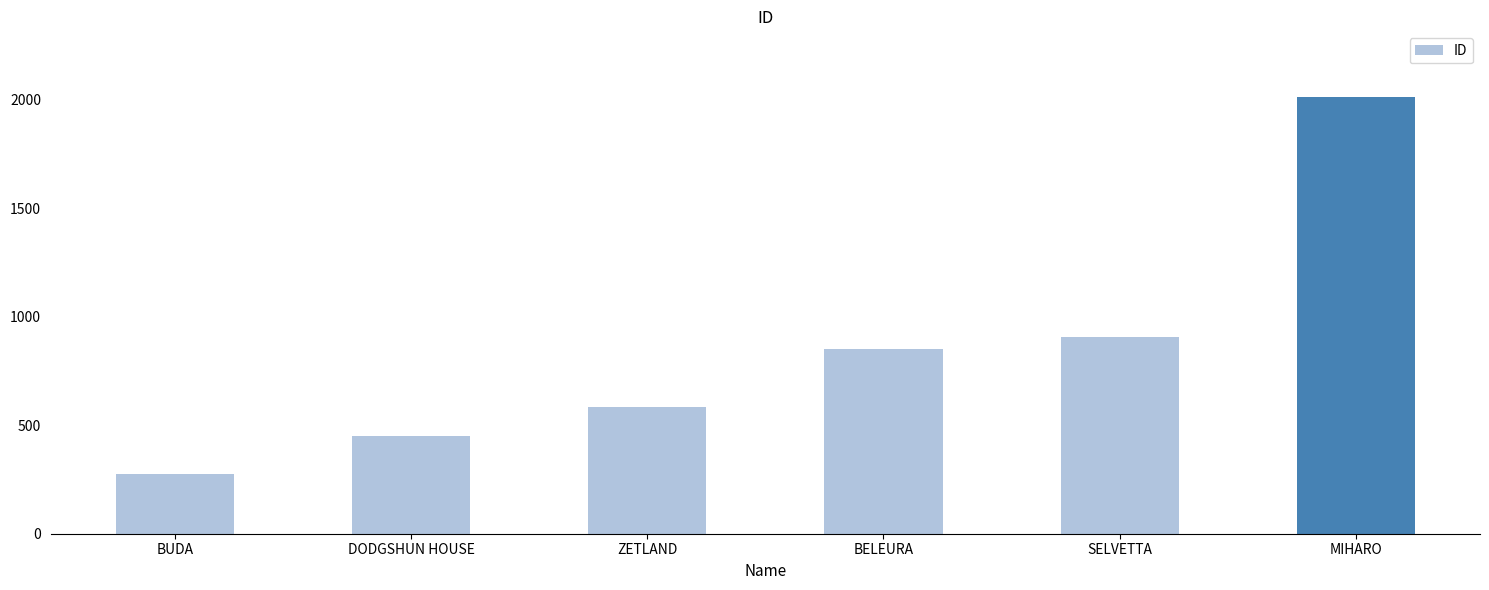

Rank the categories by value from lowest to highest.

BUDA, DODGSHUN HOUSE, ZETLAND, BELEURA, SELVETTA, MIHARO